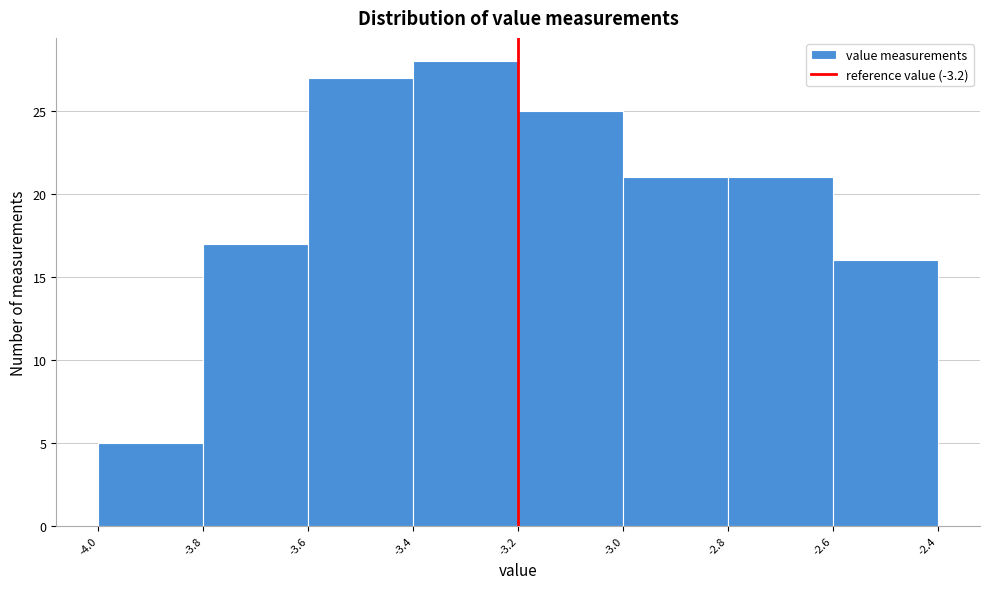

Reading left to right, transcribe this chart: for each bar, give the range it covers on the x-axis and its height. The values are not printed on the chart, so give them approximately, as read against the axis.

-4.0 to -3.8: 5
-3.8 to -3.6: 17
-3.6 to -3.4: 27
-3.4 to -3.2: 28
-3.2 to -3.0: 25
-3.0 to -2.8: 21
-2.8 to -2.6: 21
-2.6 to -2.4: 16